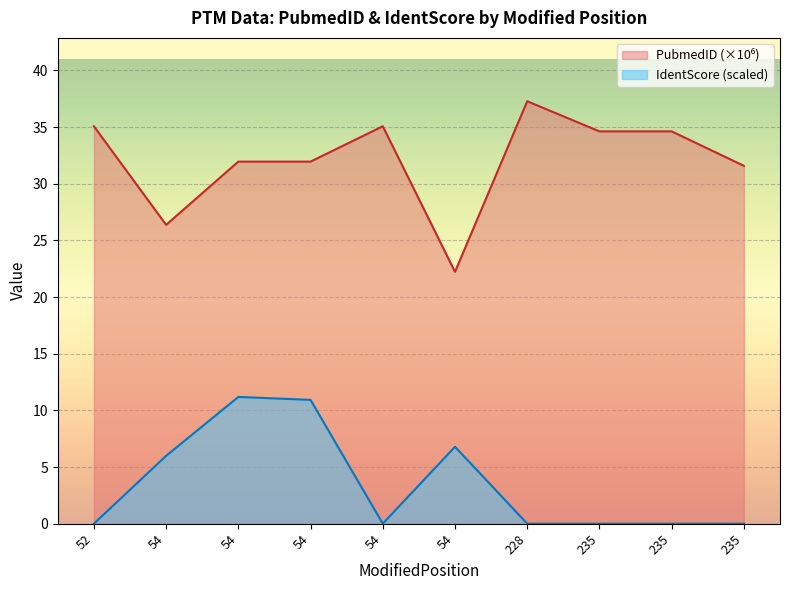

The PubmedID series shows 35.1 at 52. True or false?

True